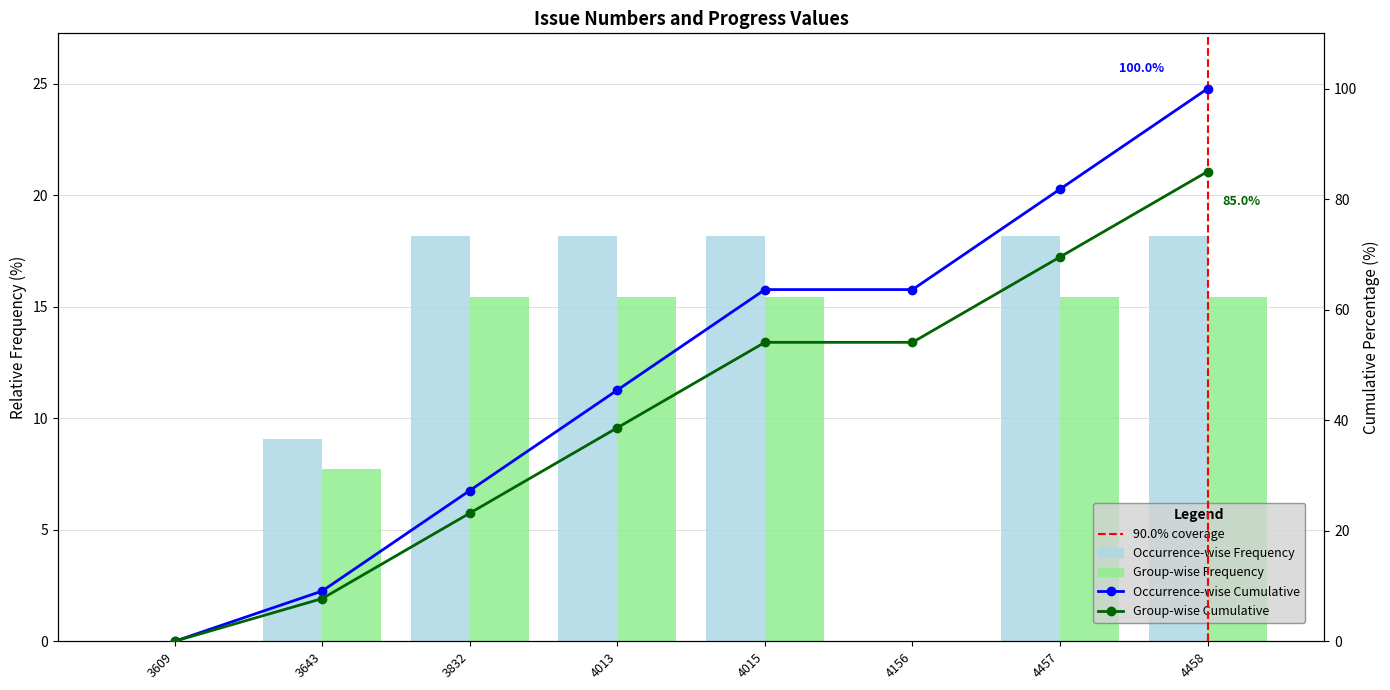

What is the sum of the values at 4457 and 3832?

36.4